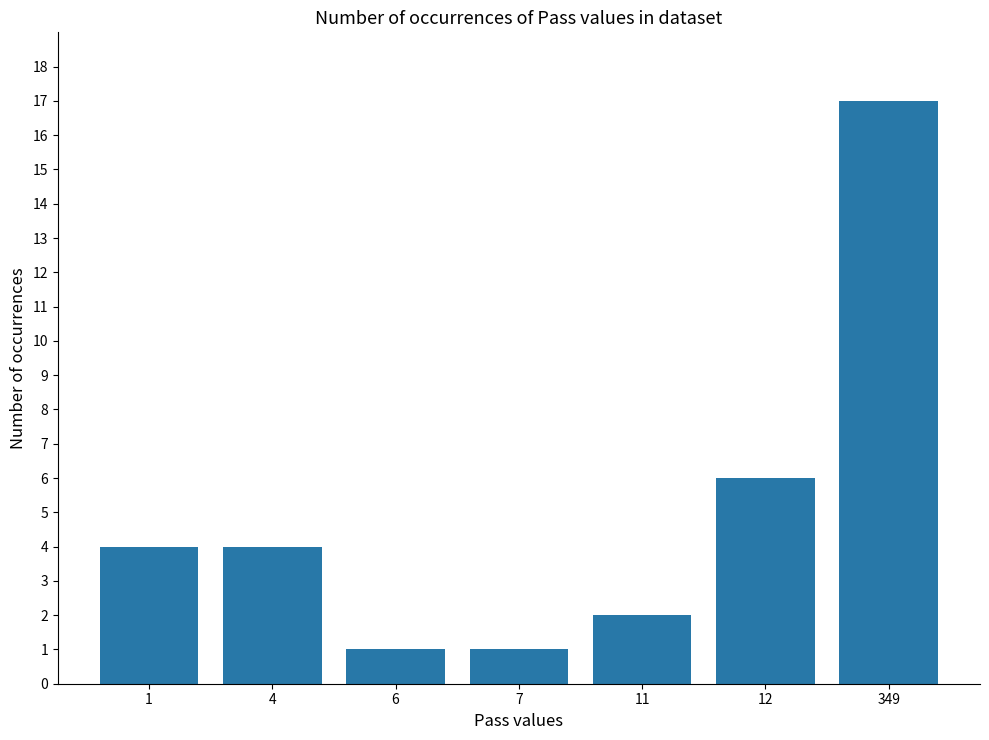

What is the change in value from 4 to 6?

-3